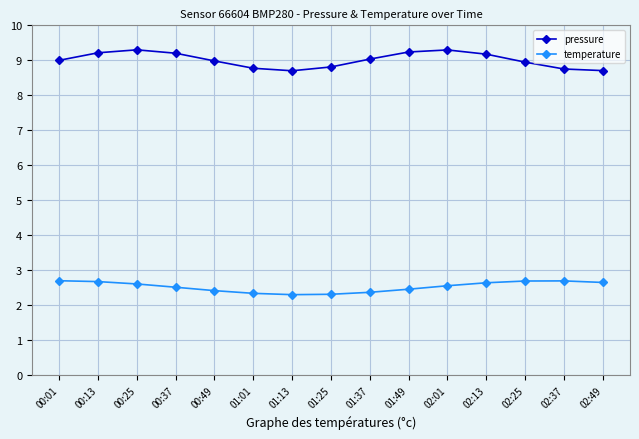

True or false: pressure and temperature cross at least once.

False